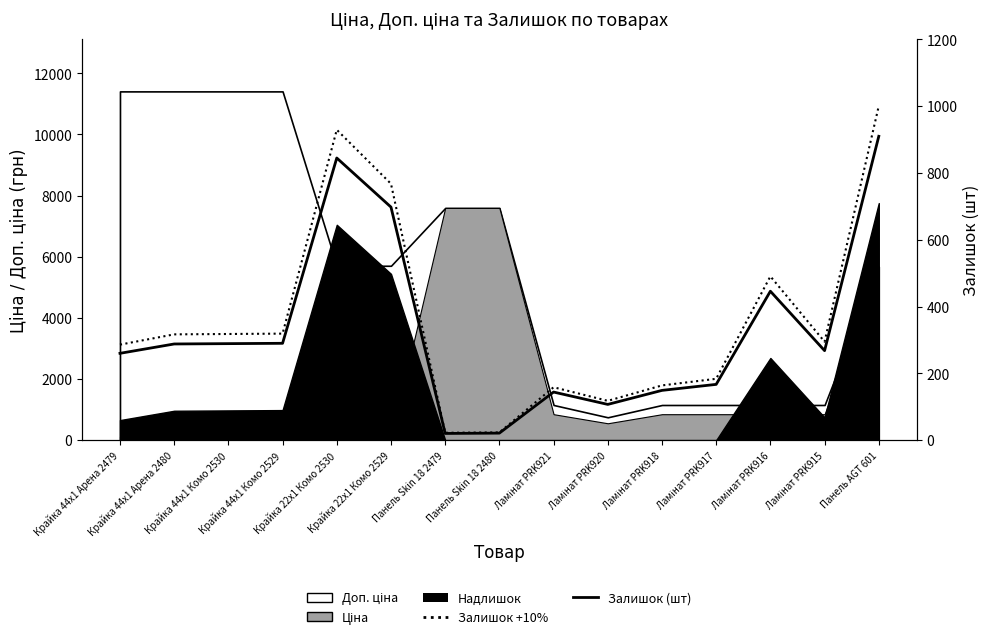

What is the minimum value shown in the chart?

20.0